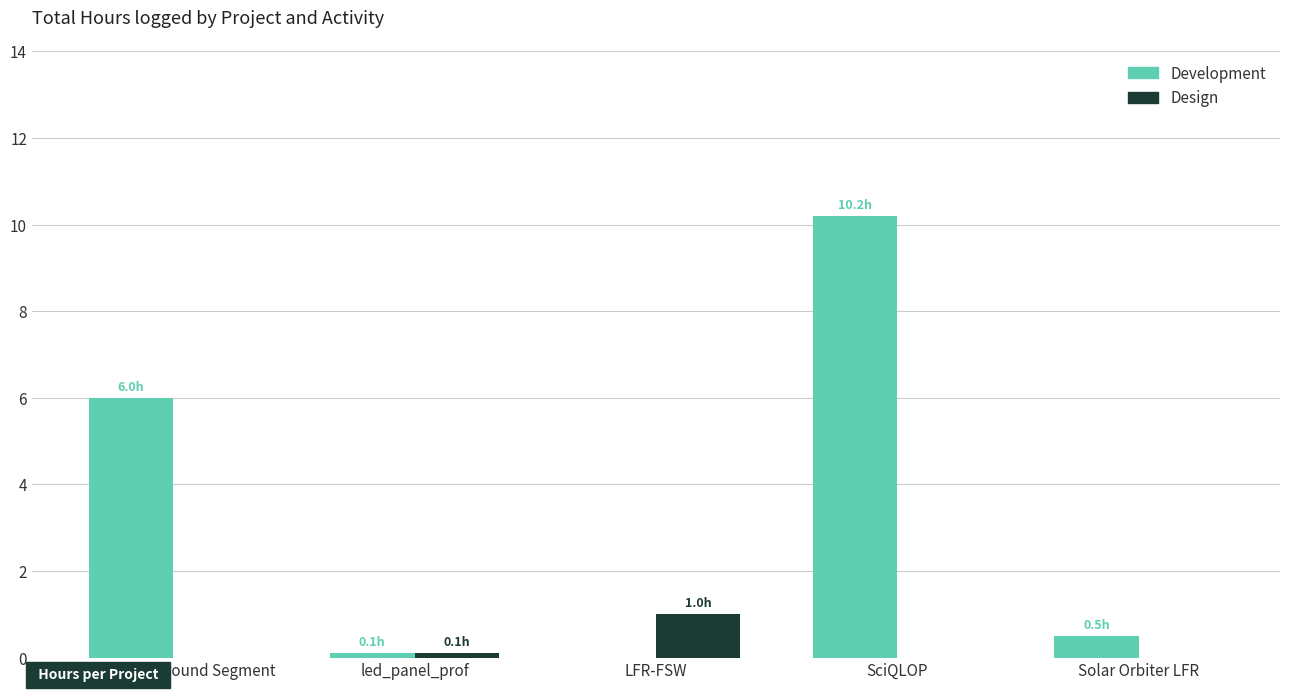

The Development series shows 6.0 at JUICE-SCM/Ground Segment. True or false?

True